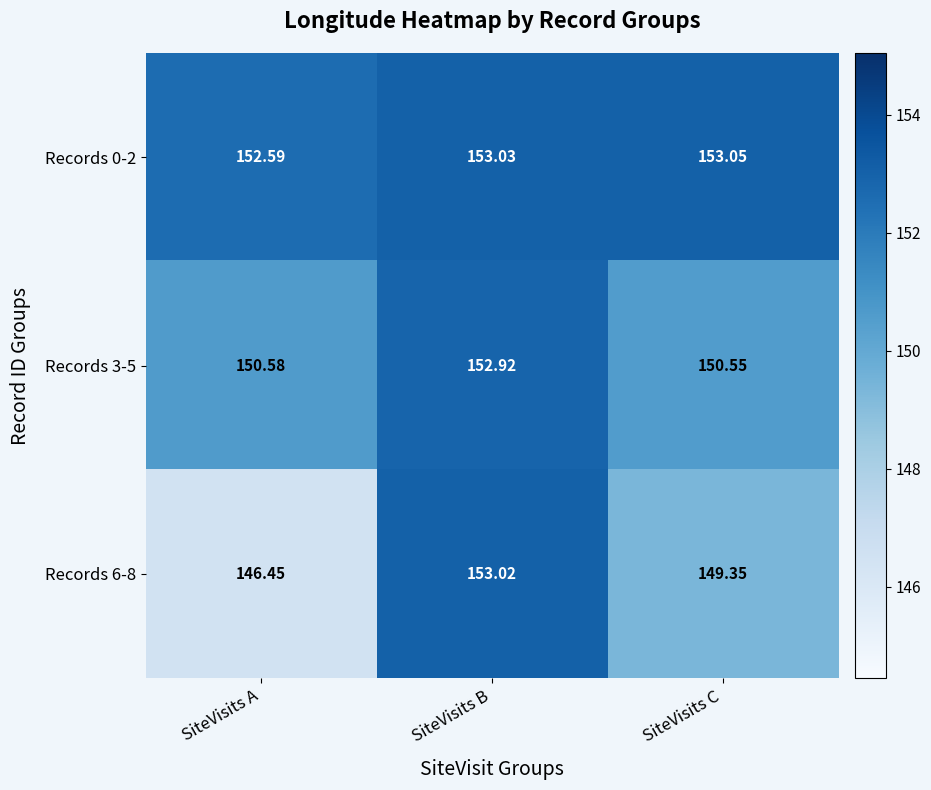

At SiteVisits C, list the series in order from smallest to largest.

Records 6-8, Records 3-5, Records 0-2